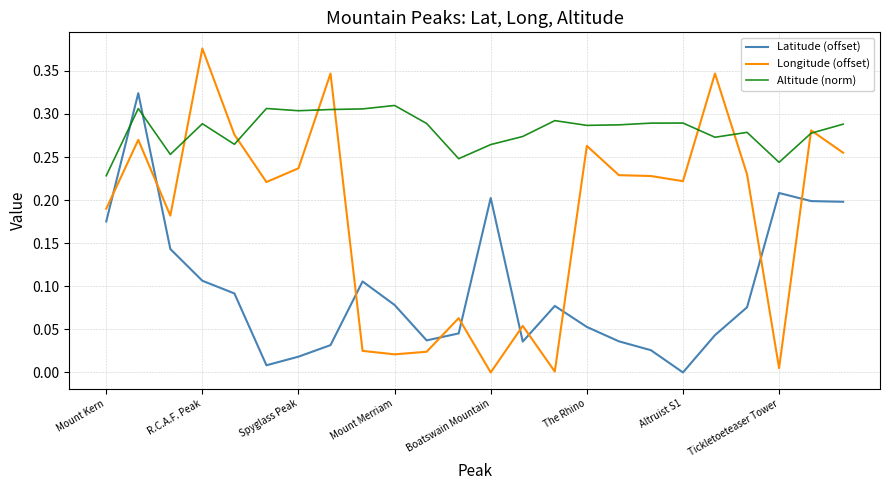

After their last crossing, which series has the higher values: Latitude (offset) or Longitude (offset)?

Longitude (offset)